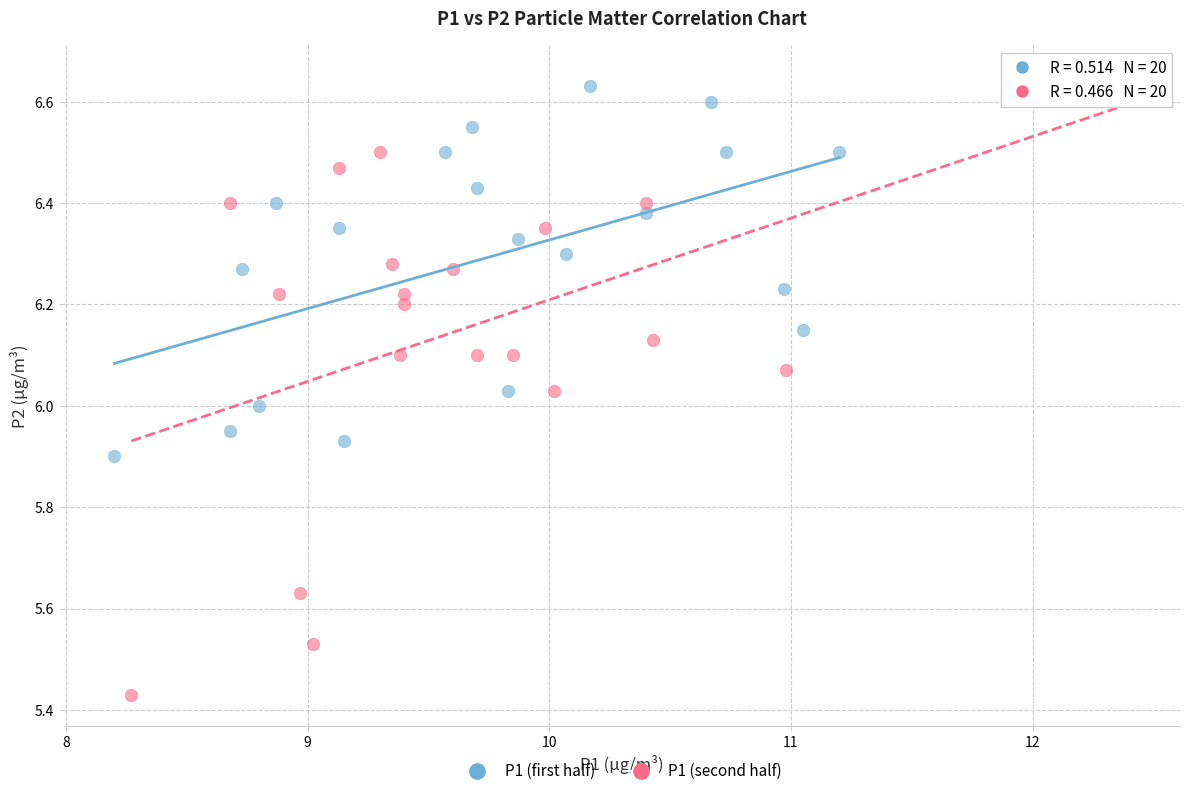

Which series reaches the minimum Y coordinate?

P1 (second half)